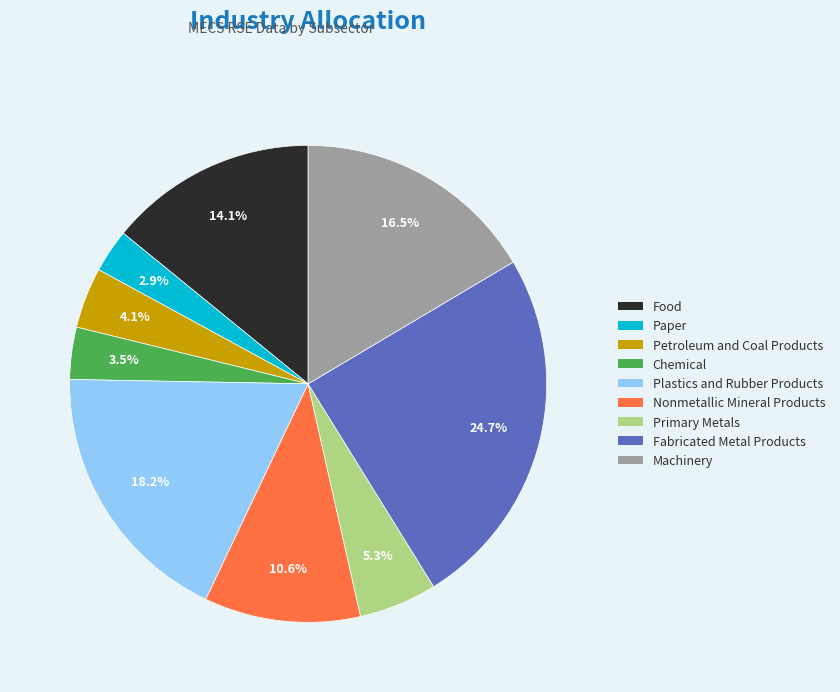

To the nearest percent, what is the difference between the largest and smallest slice percentages?

22%